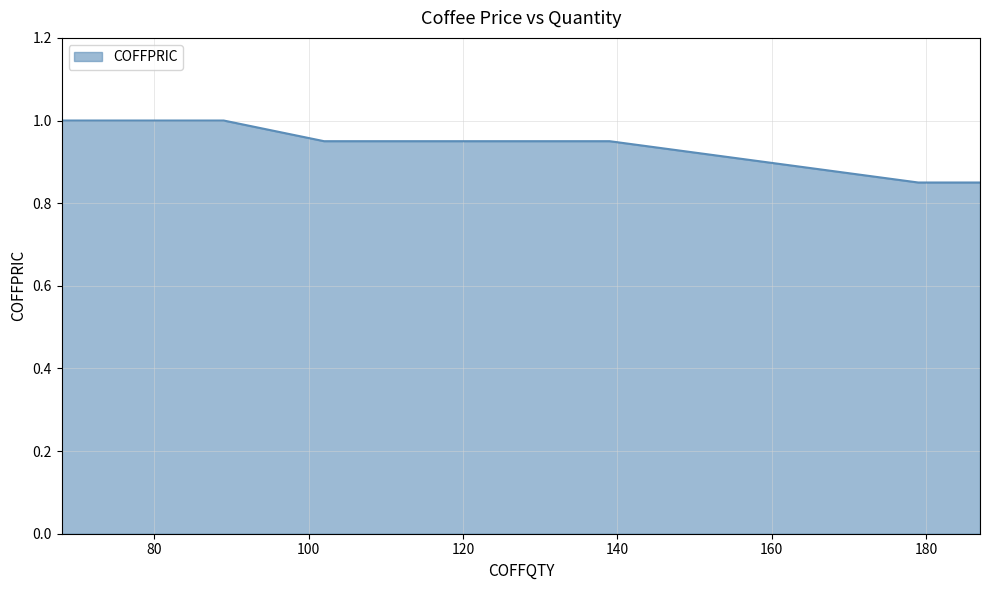

Does the chart display data point markers on the line(s)?

No